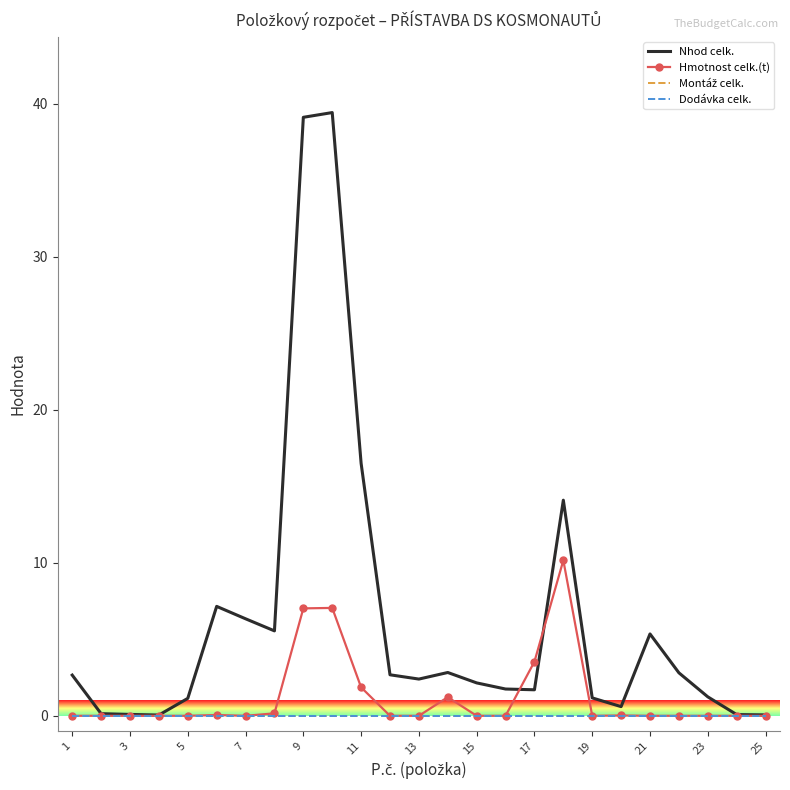

True or false: Montáž celk. and Hmotnost celk.(t) cross at least once.

False